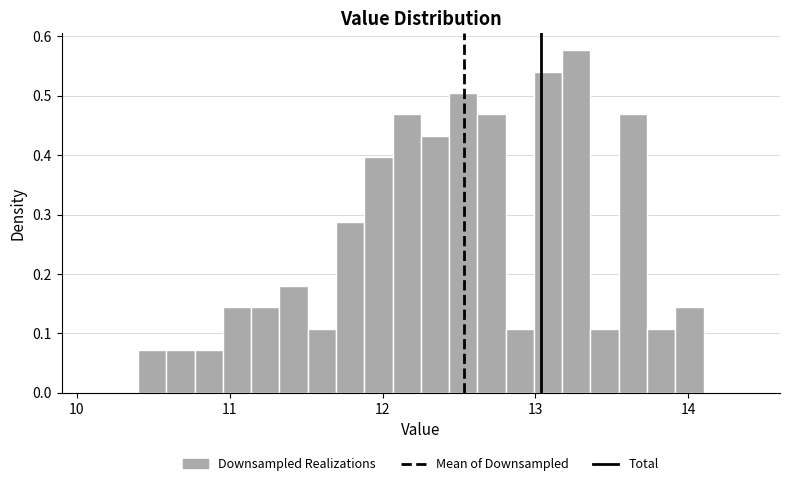

Read against the x-axis, roughly where is the centre of the tallest bar?

13.3